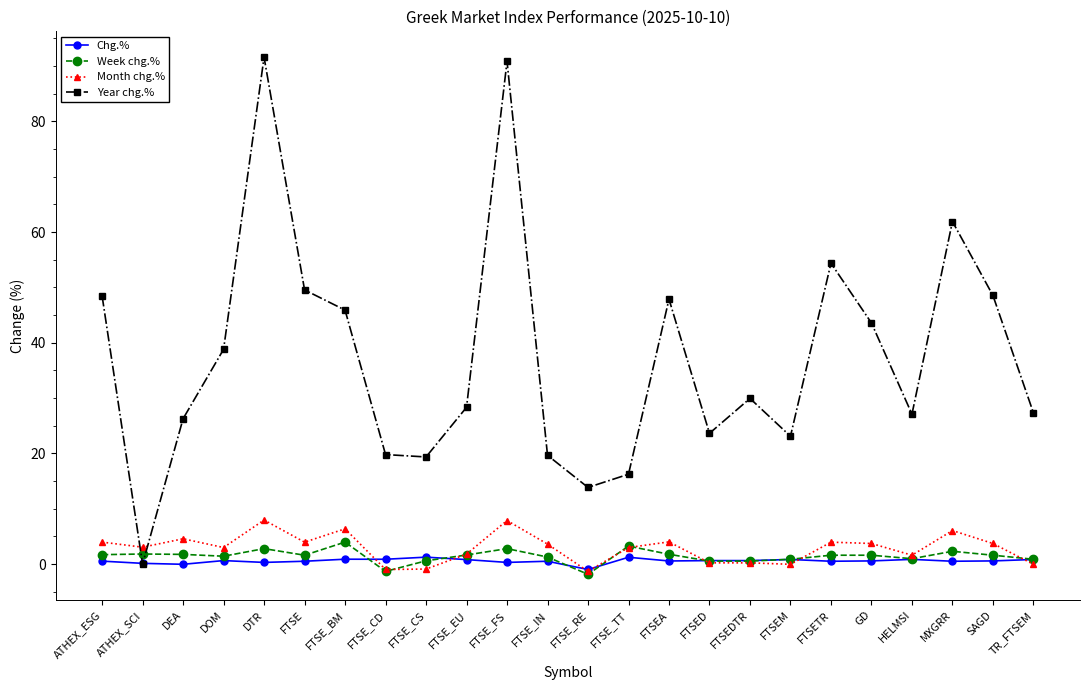

True or false: Month chg.% has a value of 4.0 at FTSEA.

True